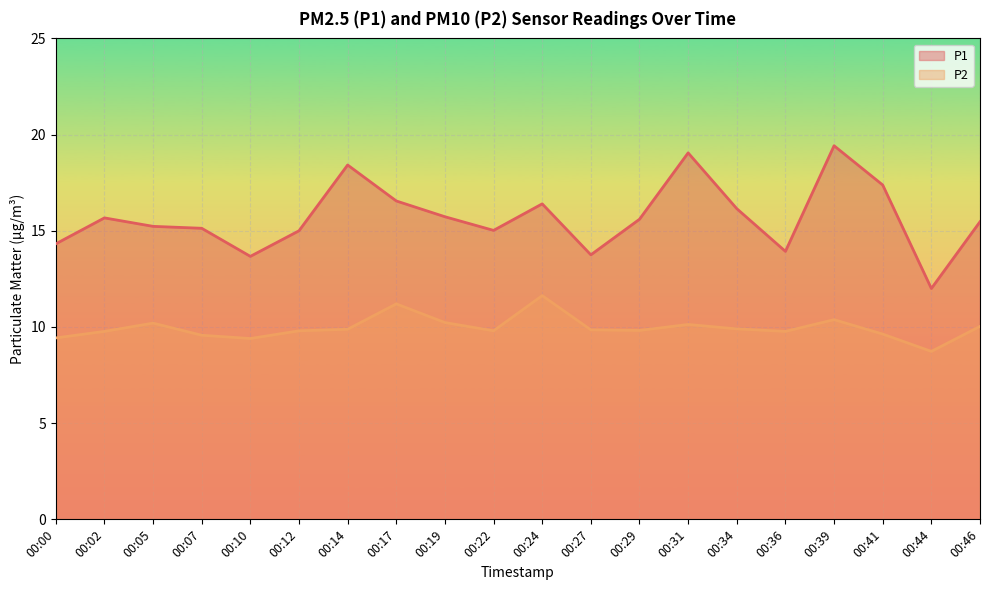

True or false: P1 and P2 cross at least once.

False